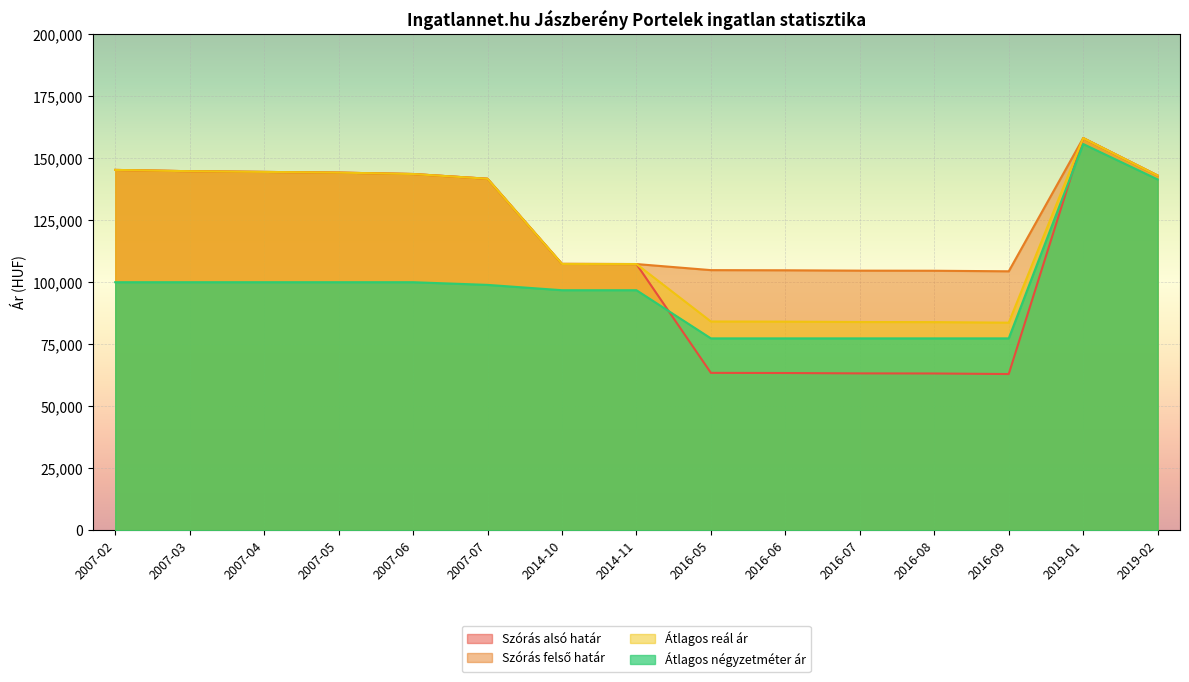

At which category is the sum across all series the highest?

2019-01